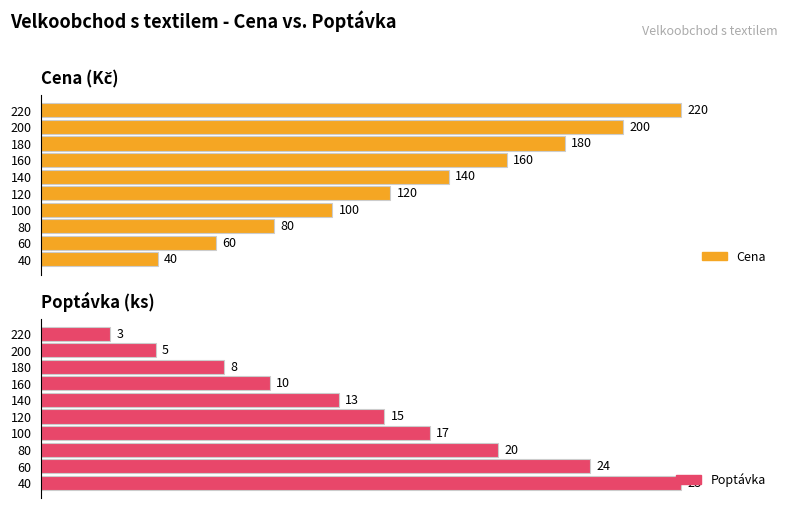

Which series has the largest range (max minus min)?

Cena